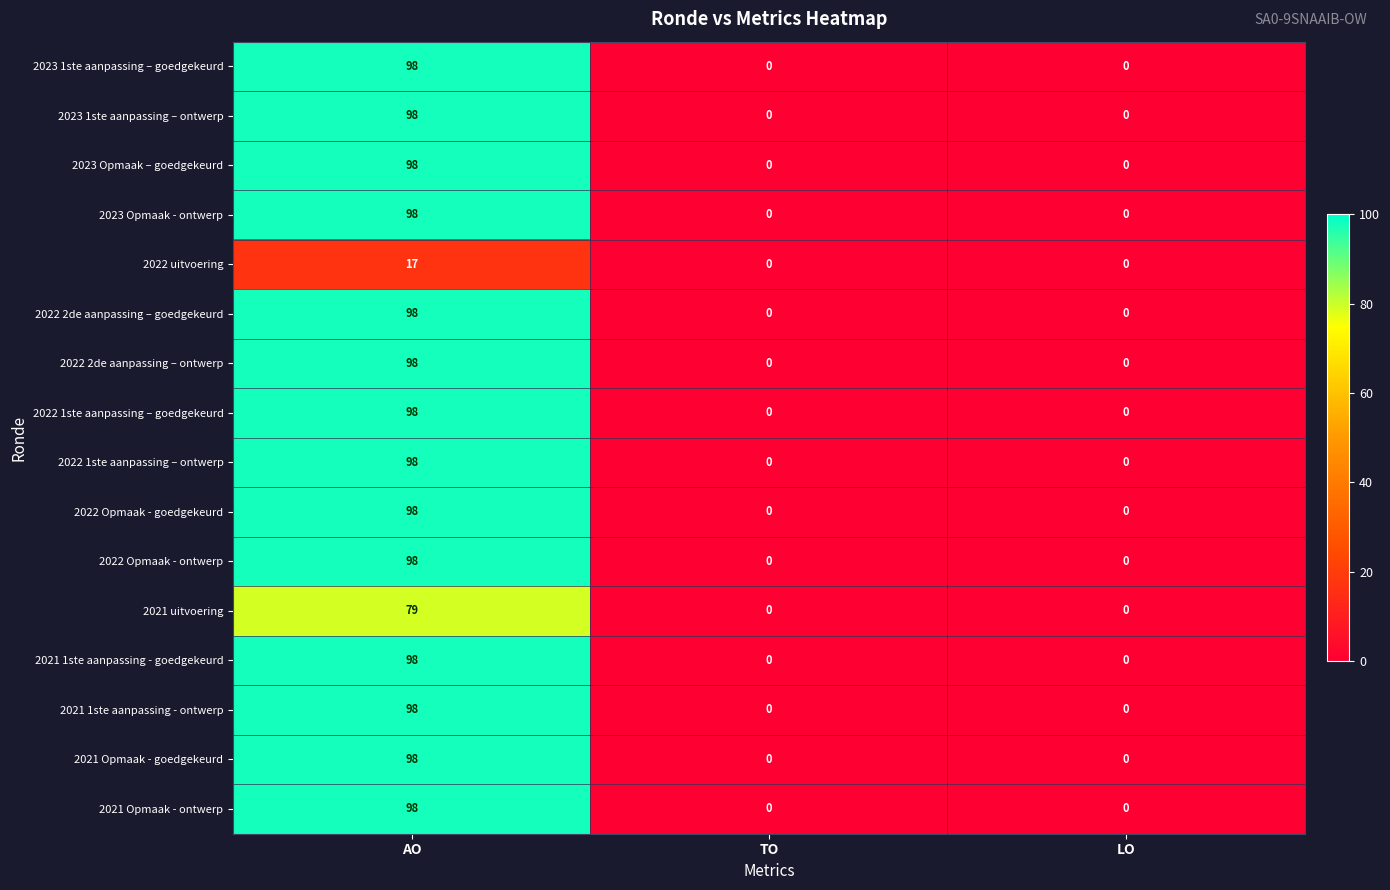

What is the greatest value displayed?

98